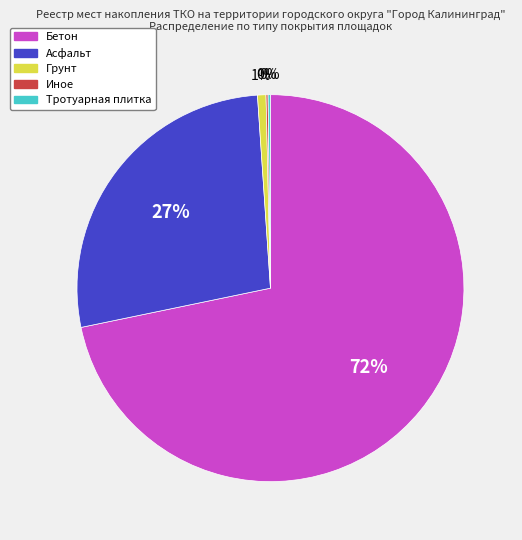

To the nearest percent, what is the average slice percentage?

20%